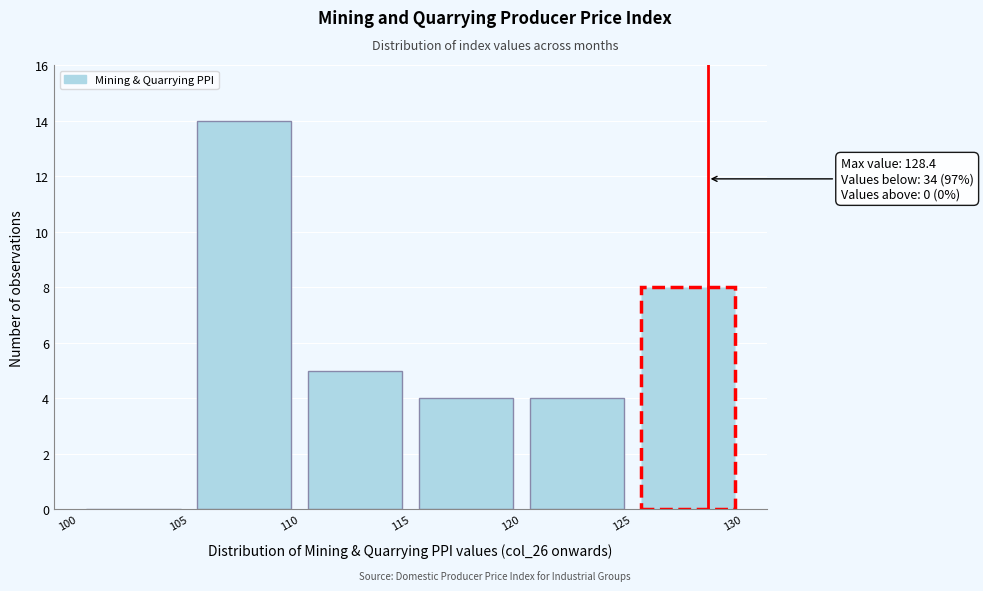

Over which range of the x-axis is the bar tallest?

105 to 110